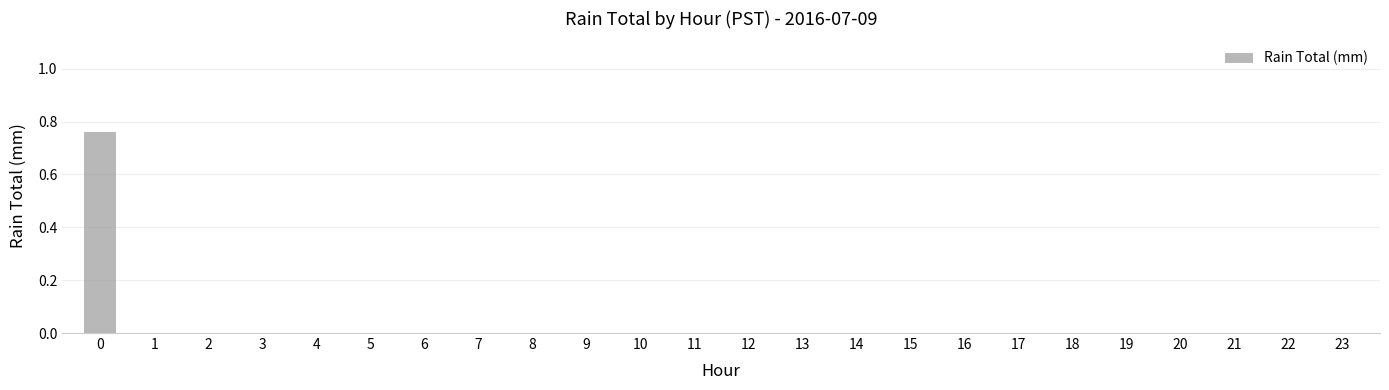

Is it true that the value at 1 is -0.5?

False